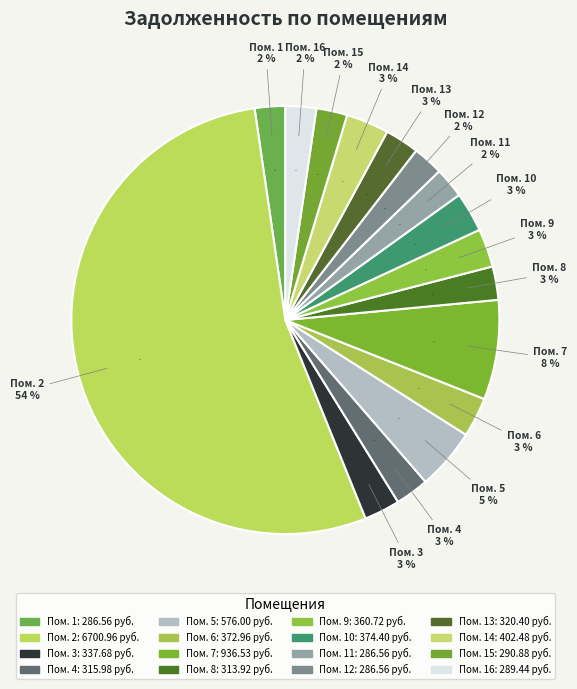

Rank the categories by value from lowest to highest.

1, 11, 12, 16, 15, 8, 4, 13, 3, 9, 6, 10, 14, 5, 7, 2